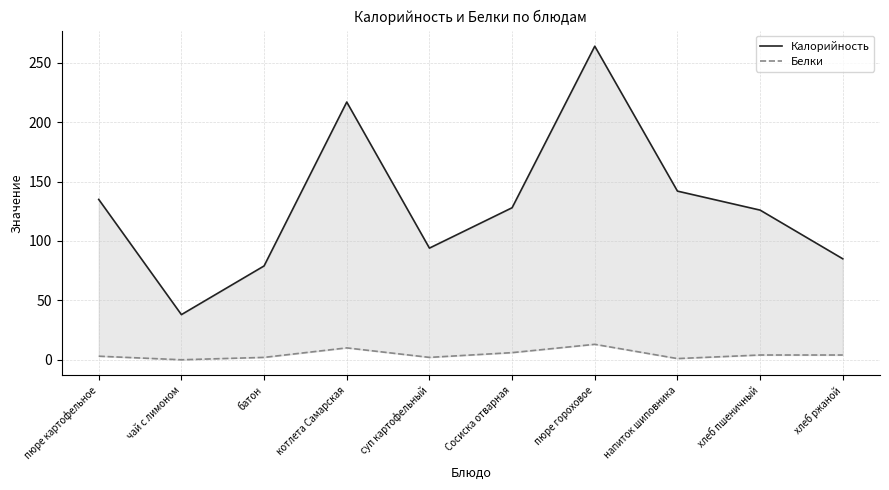

True or false: Белки and Калорийность cross at least once.

False